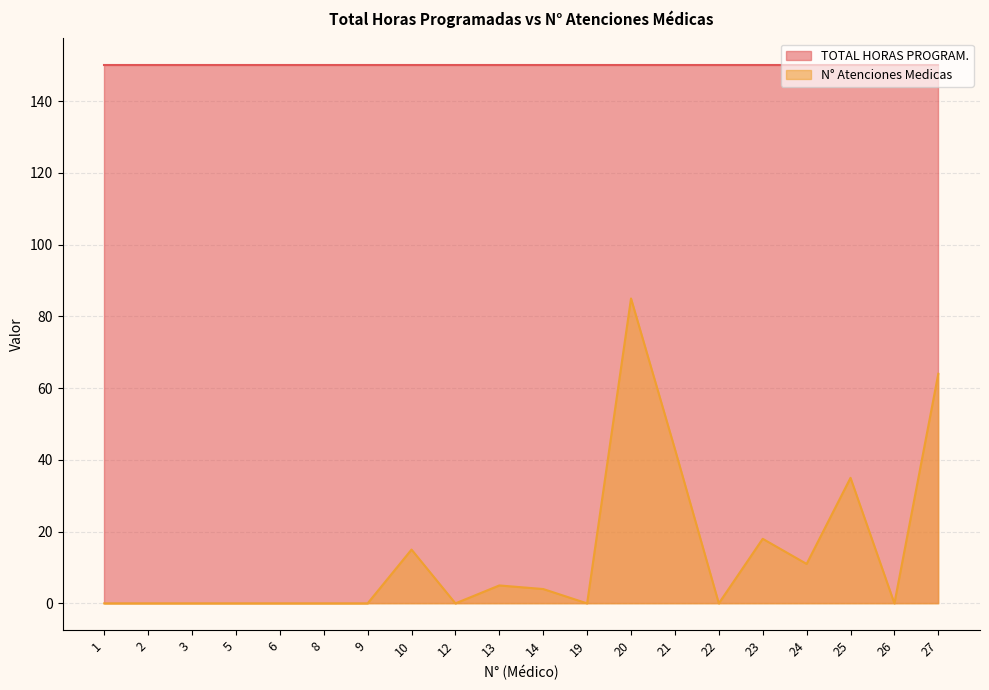

Does the chart display data point markers on the line(s)?

No